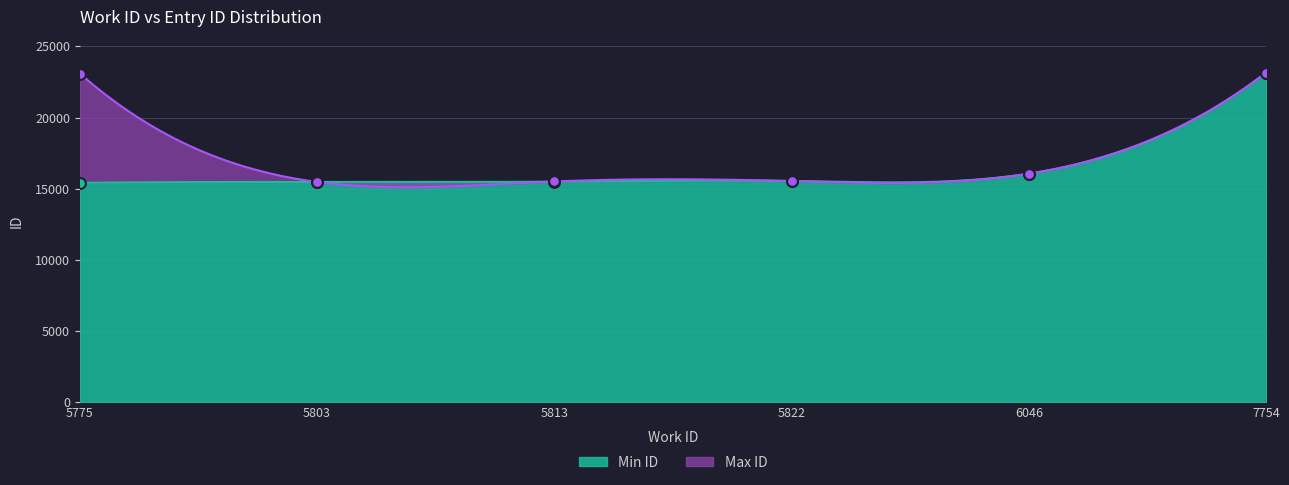

What is the lowest value of the Min ID series?

15413.0